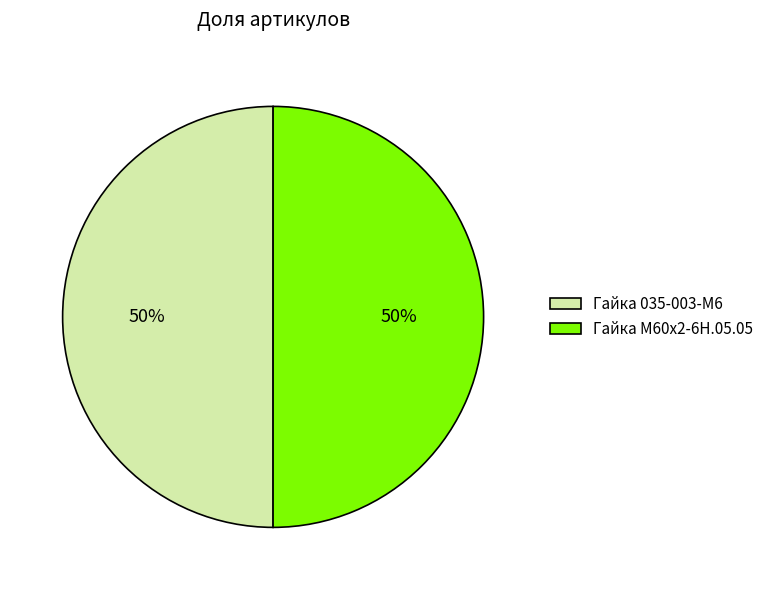

The Гайка М60х2-6Н.05.05 slice represents 62% of the pie. True or false?

False